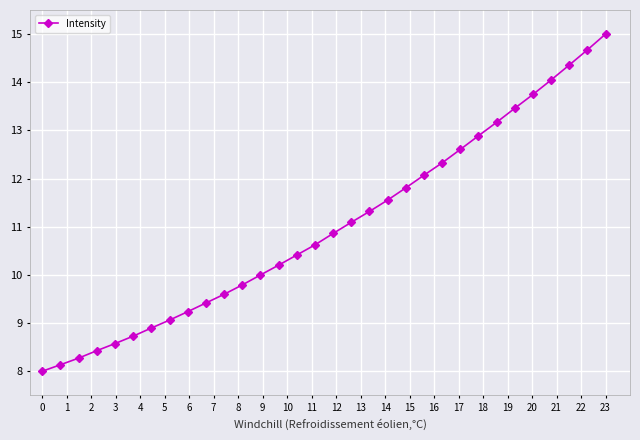

What is the maximum value shown in the chart?

15.0